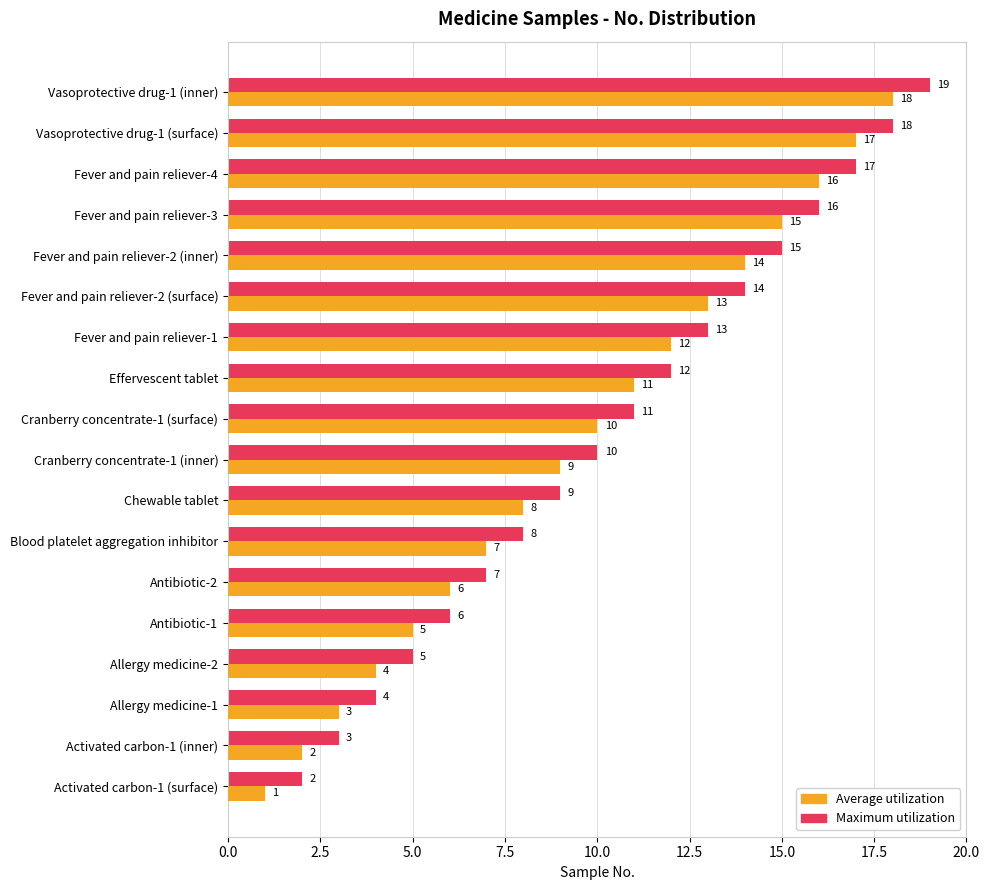

The value of Maximum utilization at Antibiotic-1 is 6. True or false?

True